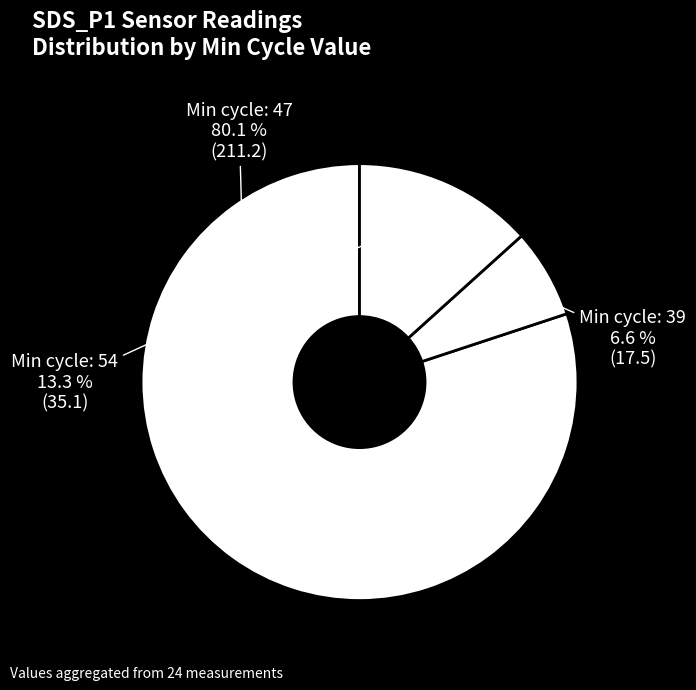

Is there any slice that represents more than half of the pie?

Yes